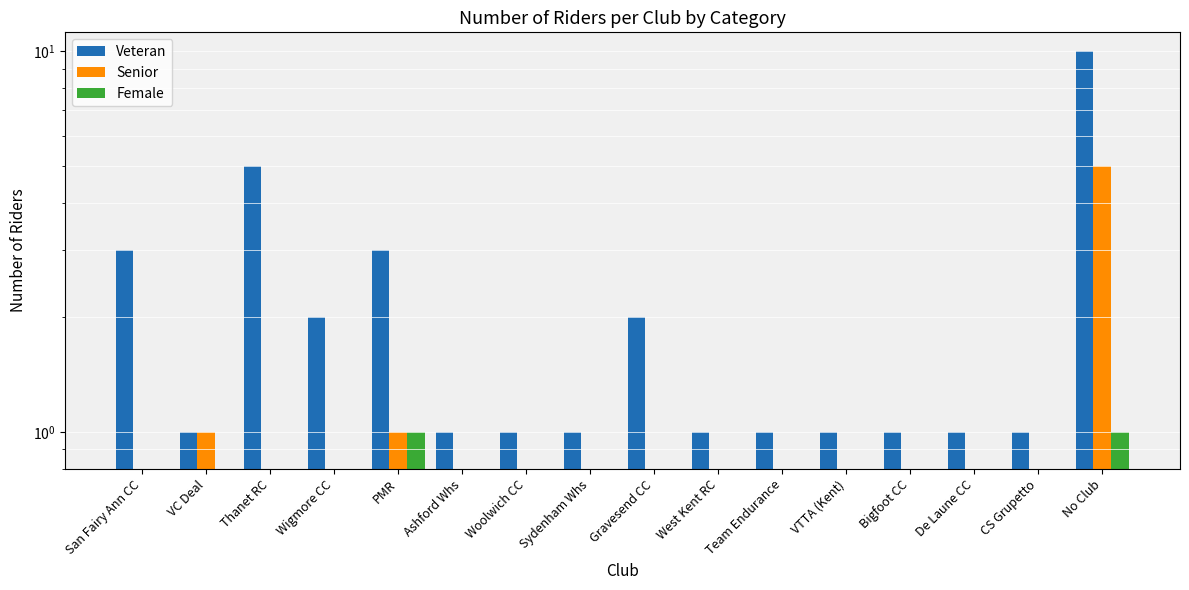

What is the sum of all Female values?

2